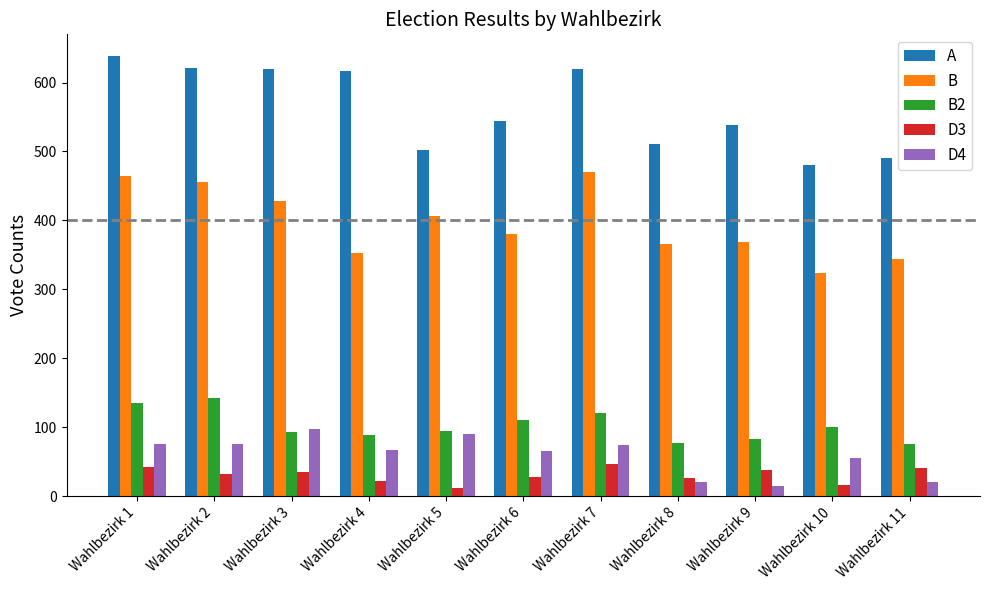

Read the B2 value at Wahlbezirk 11.

75